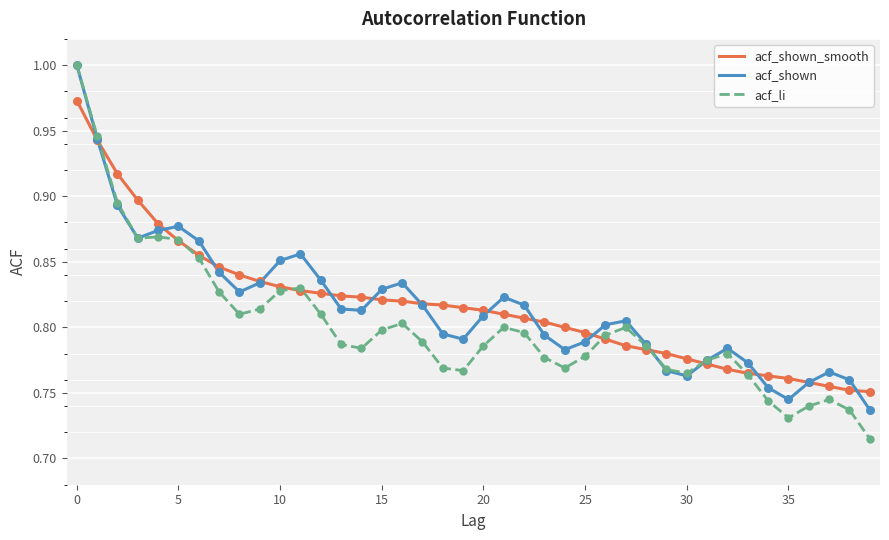

Which series has the widest spread of values?

acf_li